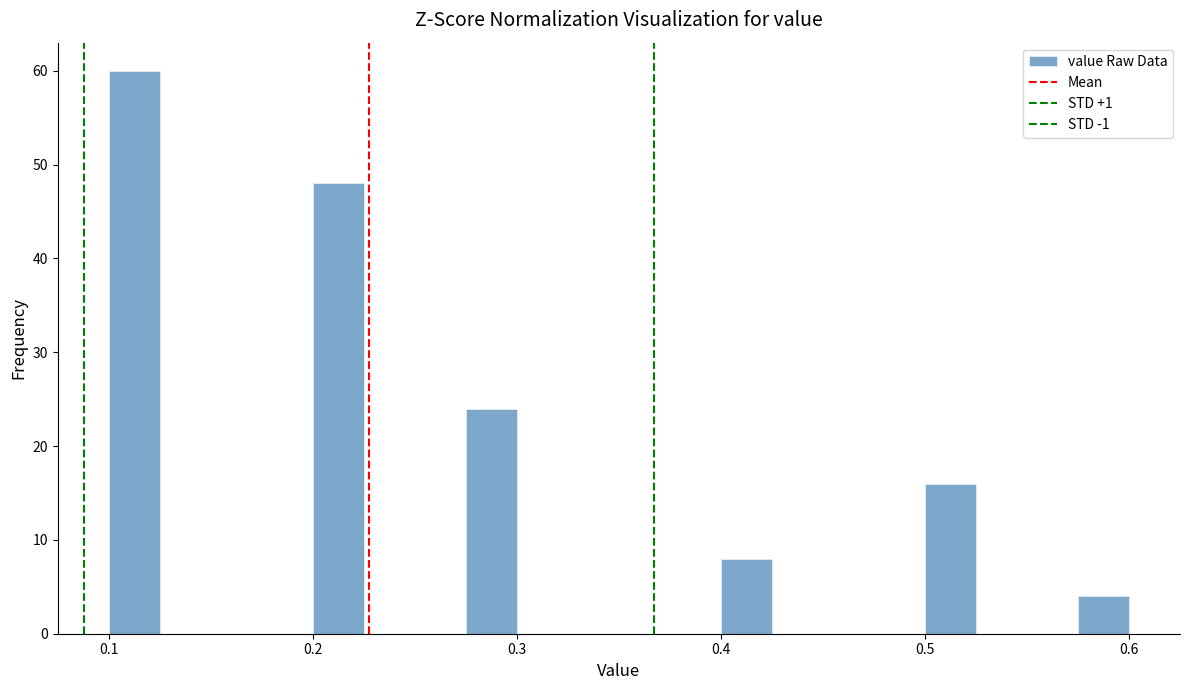

Read against the x-axis, roughly where is the centre of the tallest bar?

0.11